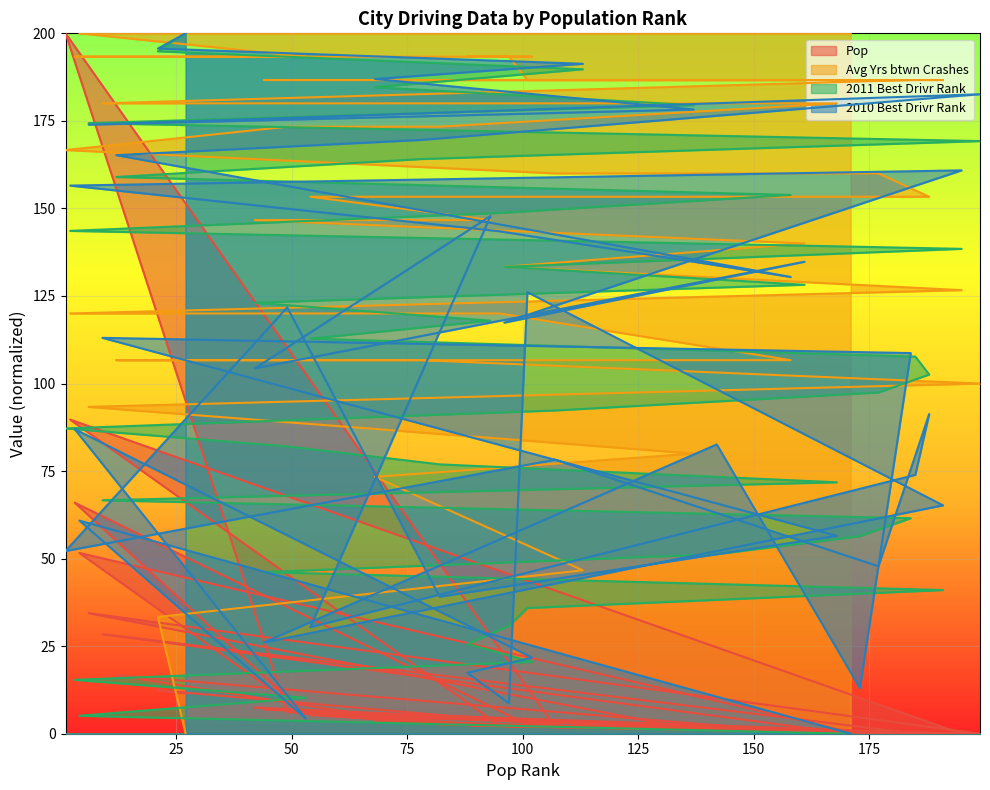

True or false: 2010 Best Drivr Rank has a value of 78.3 at 107.

True